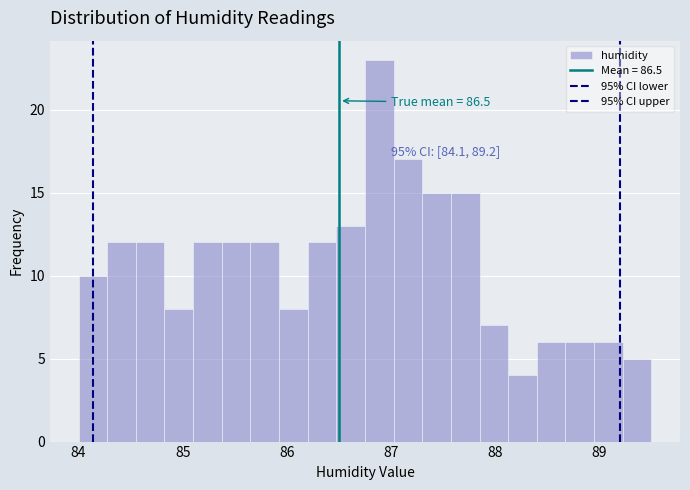

Around what value on the x-axis is the tallest bar? Give the approximate position of its centre, as read against the axis.

86.9